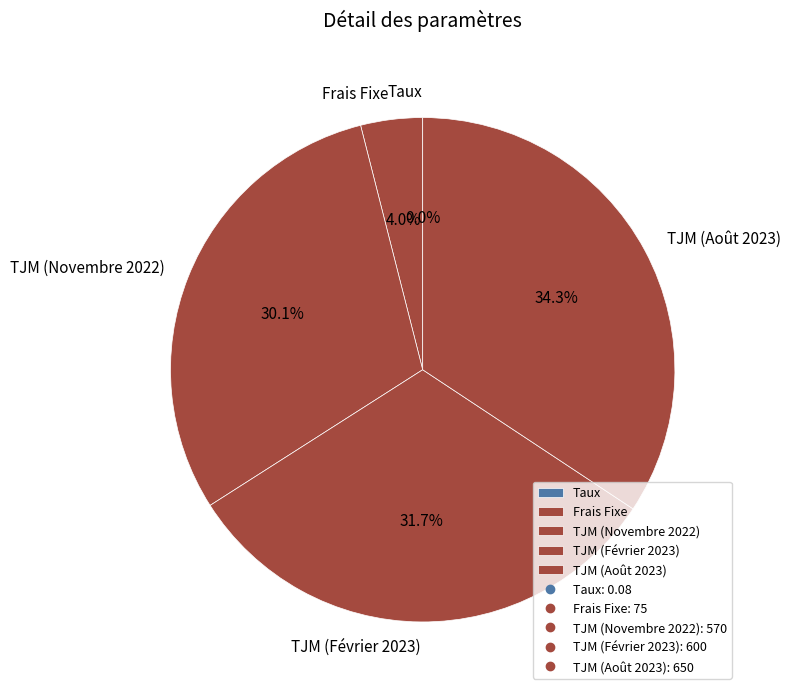

What portion of the pie excludes TJM (Février 2023)?

68.3%